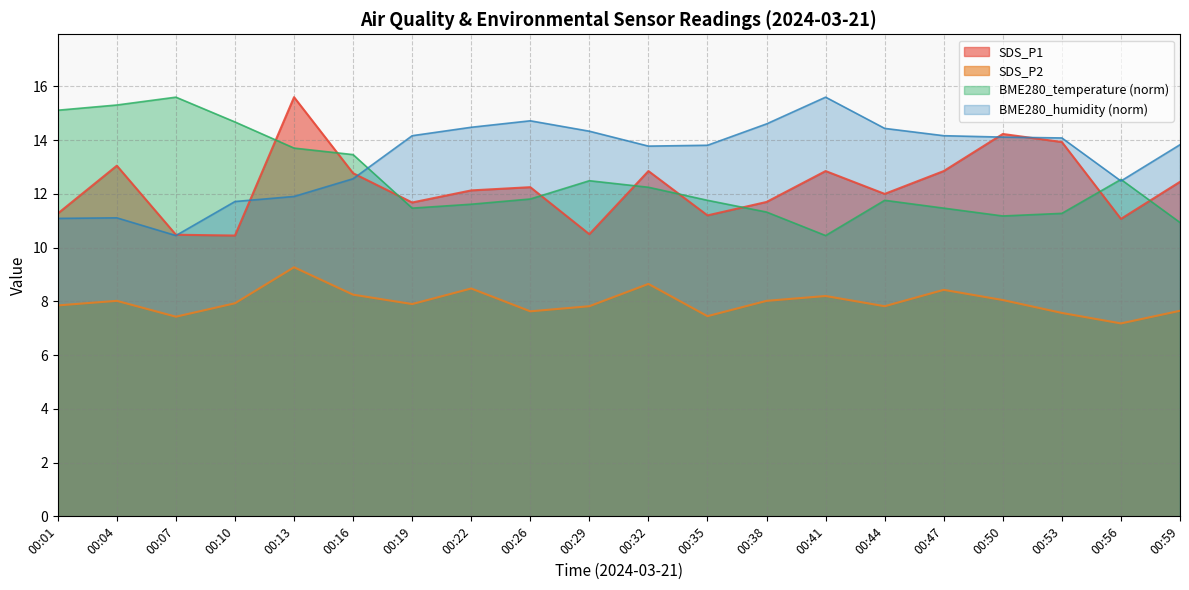

Which series has the largest total across all categories?

BME280_humidity (norm)